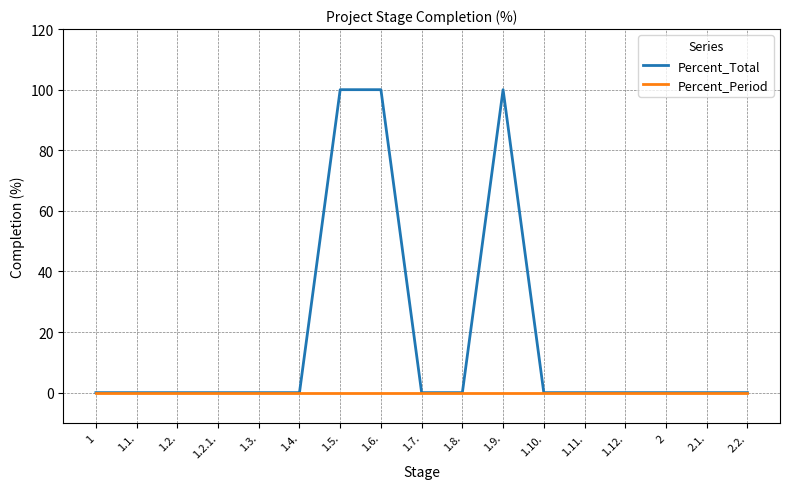

Rank the series by their maximum value, from highest to lowest.

Percent_Total, Percent_Period